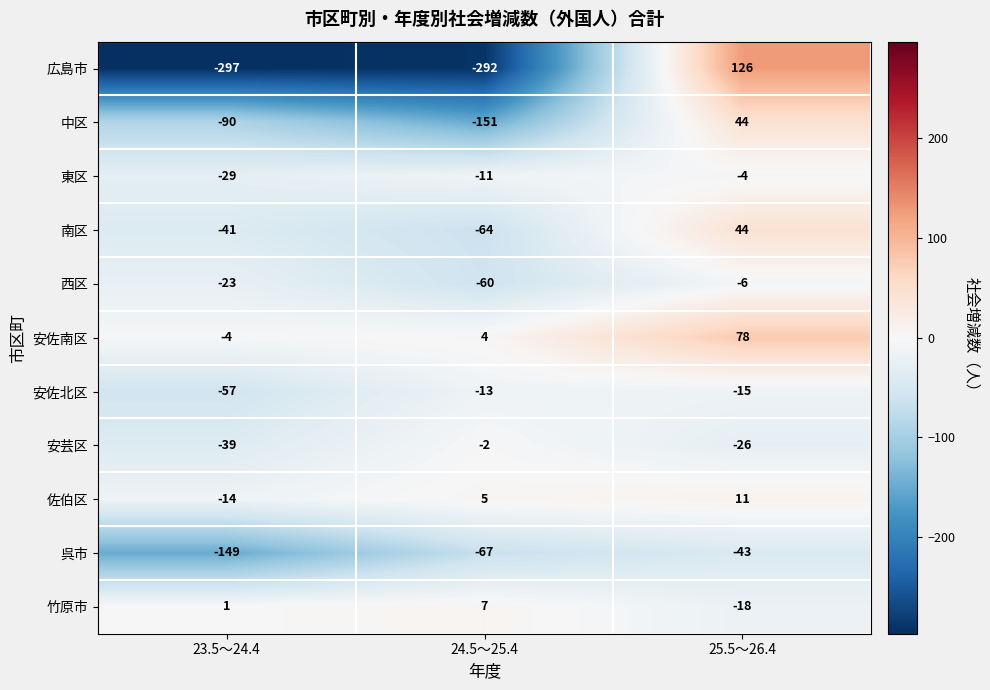

At which category is the sum across all series the highest?

25.5～26.4